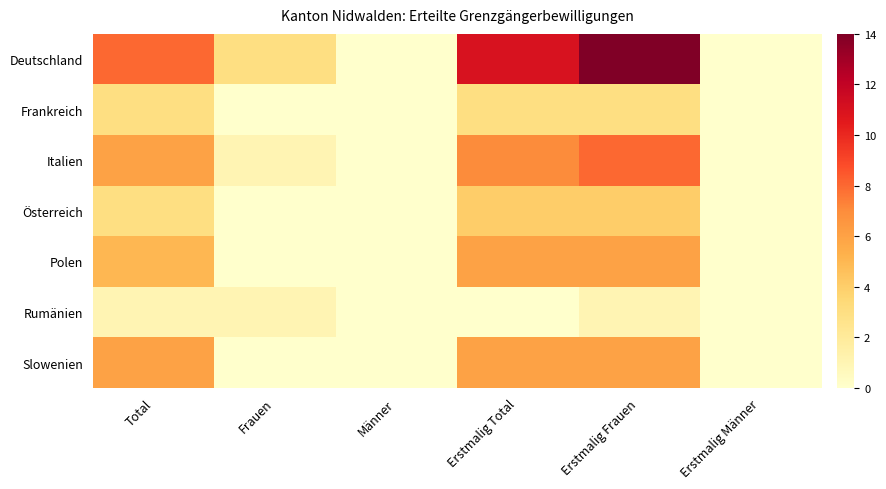

At how many categories does at least one series exceed 11?

1